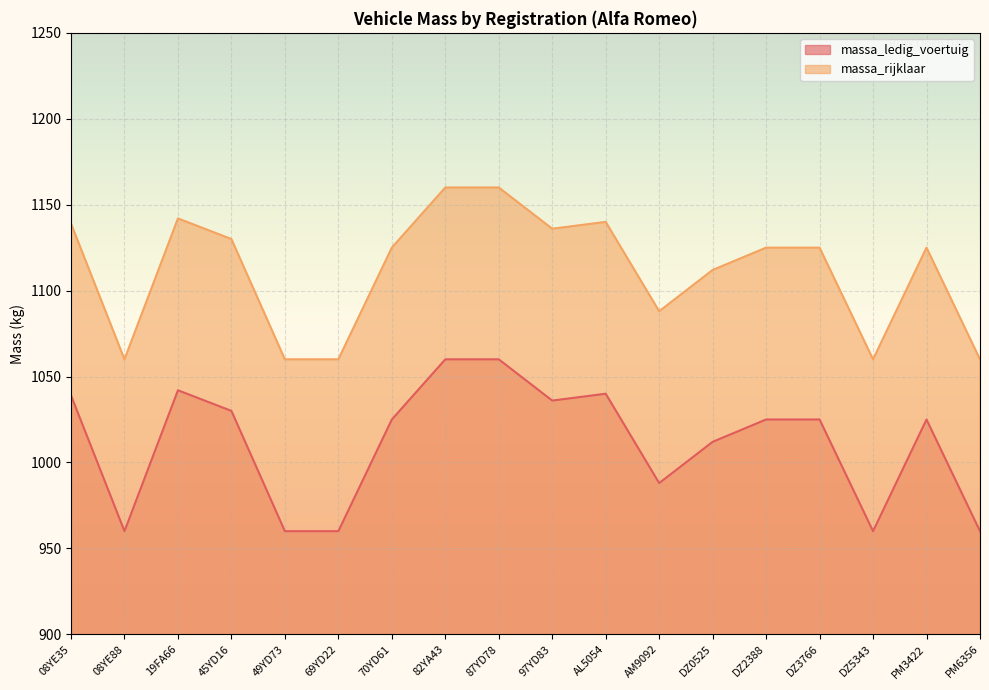

What is the difference between the highest and lowest values at 45YD16?

100